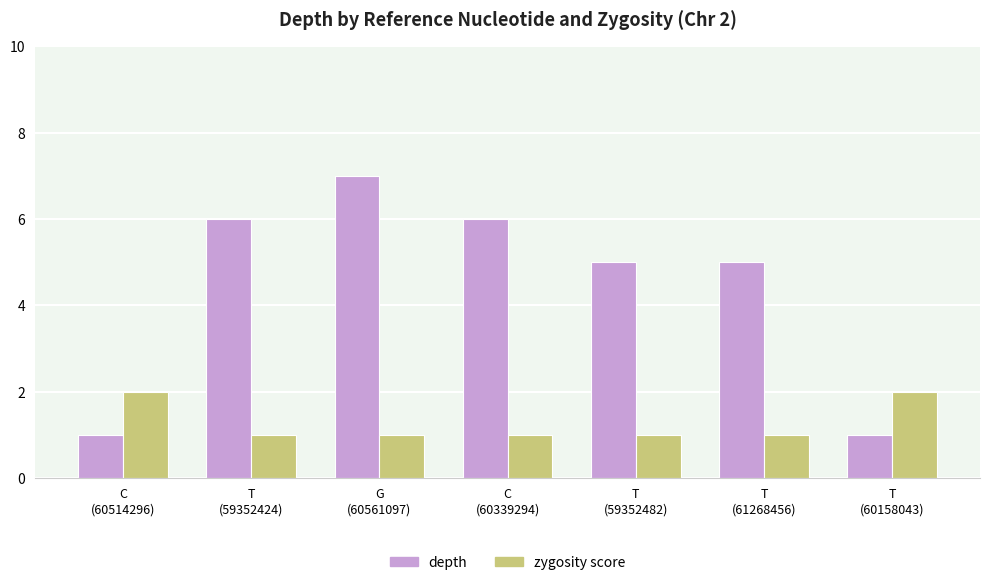

Reading right to left, list all the values displayed in this chart.

depth: T
(60158043)=1	T
(61268456)=5	T
(59352482)=5	C
(60339294)=6	G
(60561097)=7	T
(59352424)=6	C
(60514296)=1
zygosity score: T
(60158043)=2	T
(61268456)=1	T
(59352482)=1	C
(60339294)=1	G
(60561097)=1	T
(59352424)=1	C
(60514296)=2